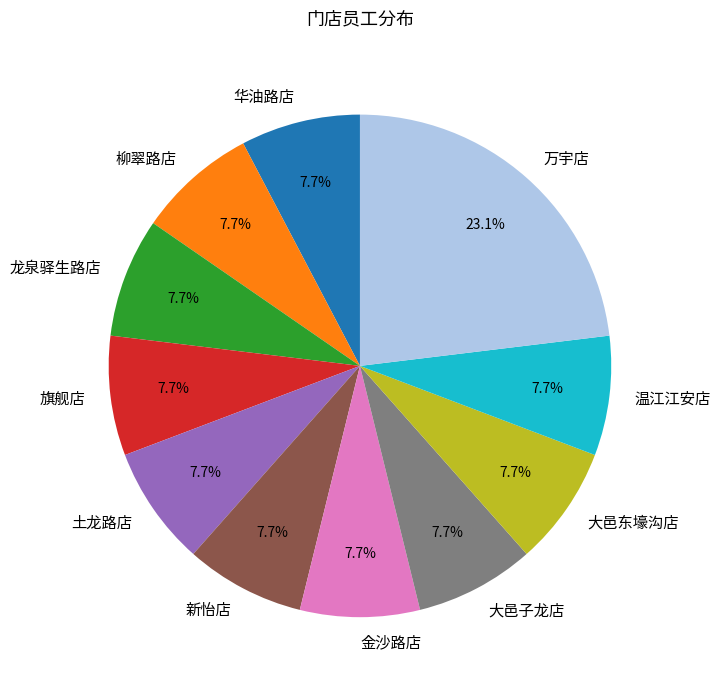

Is 旗舰店 the majority of the pie?

No